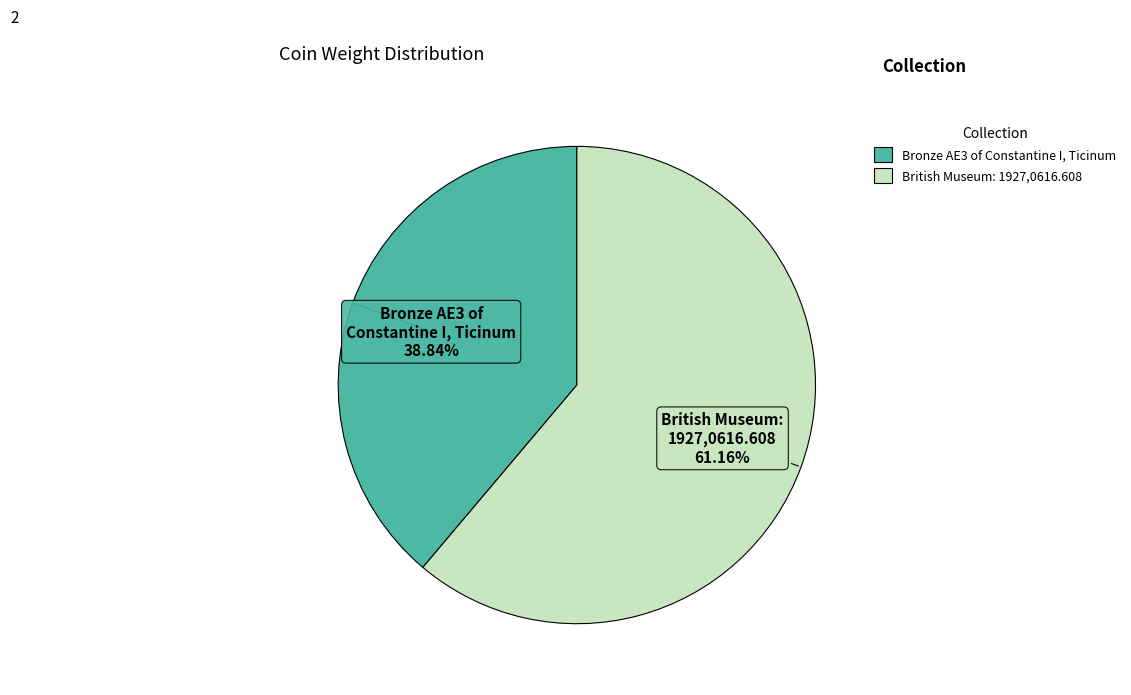

Count the number of slices in the pie.

2